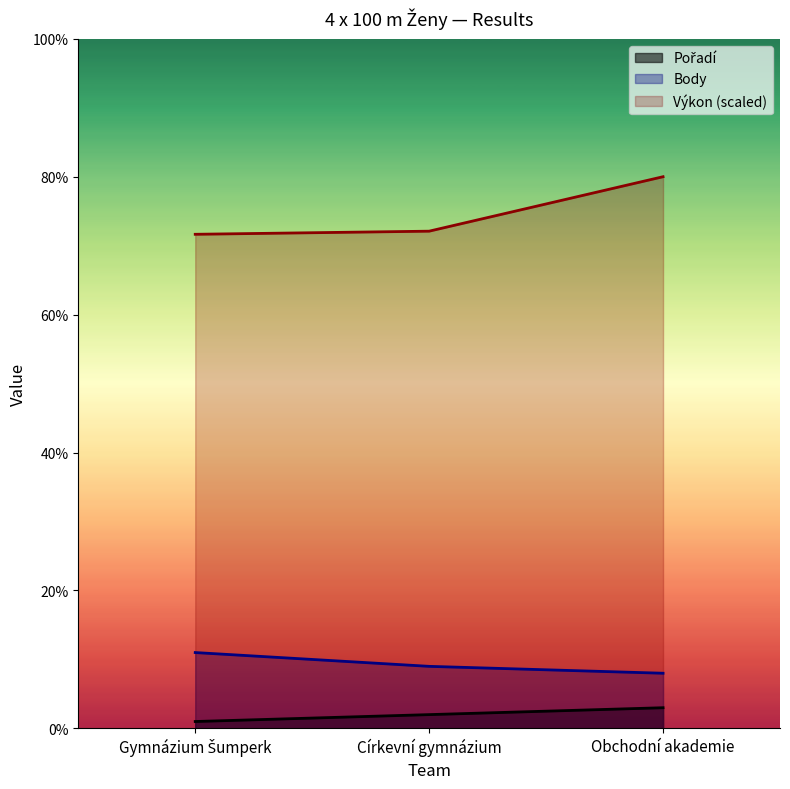

What is the difference between the maximum and second lowest values in the Výkon series?

7.9